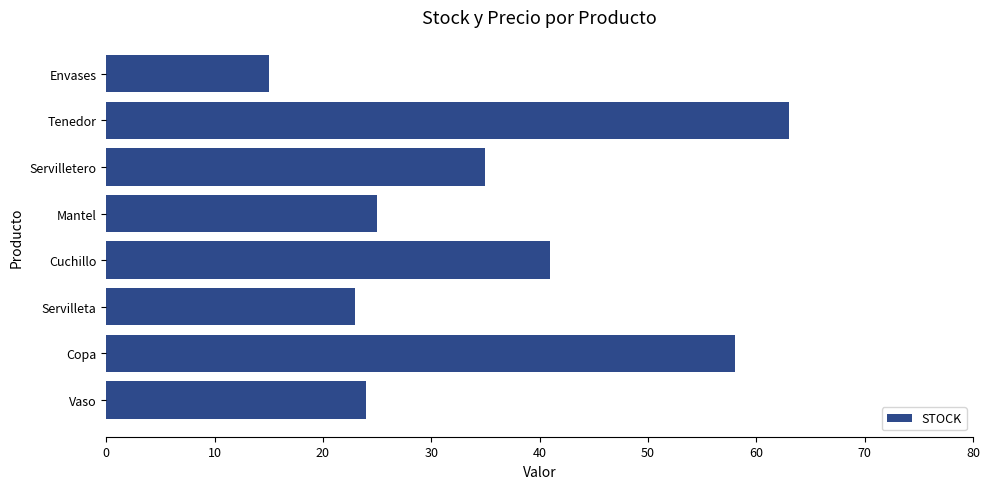

Which category has the lowest value across all series?

Envases